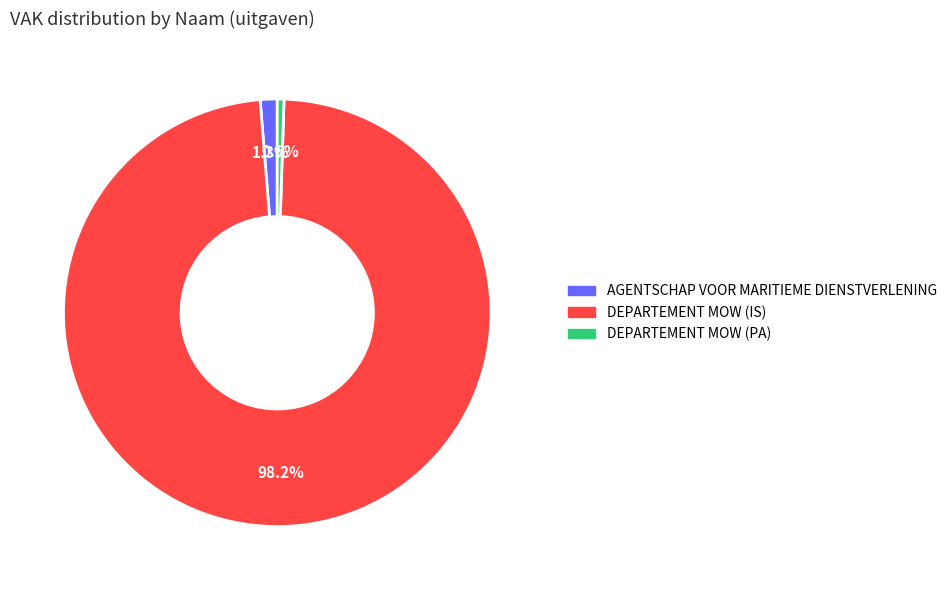

Which category has the smallest portion of the pie?

DEPARTEMENT MOW (PA)